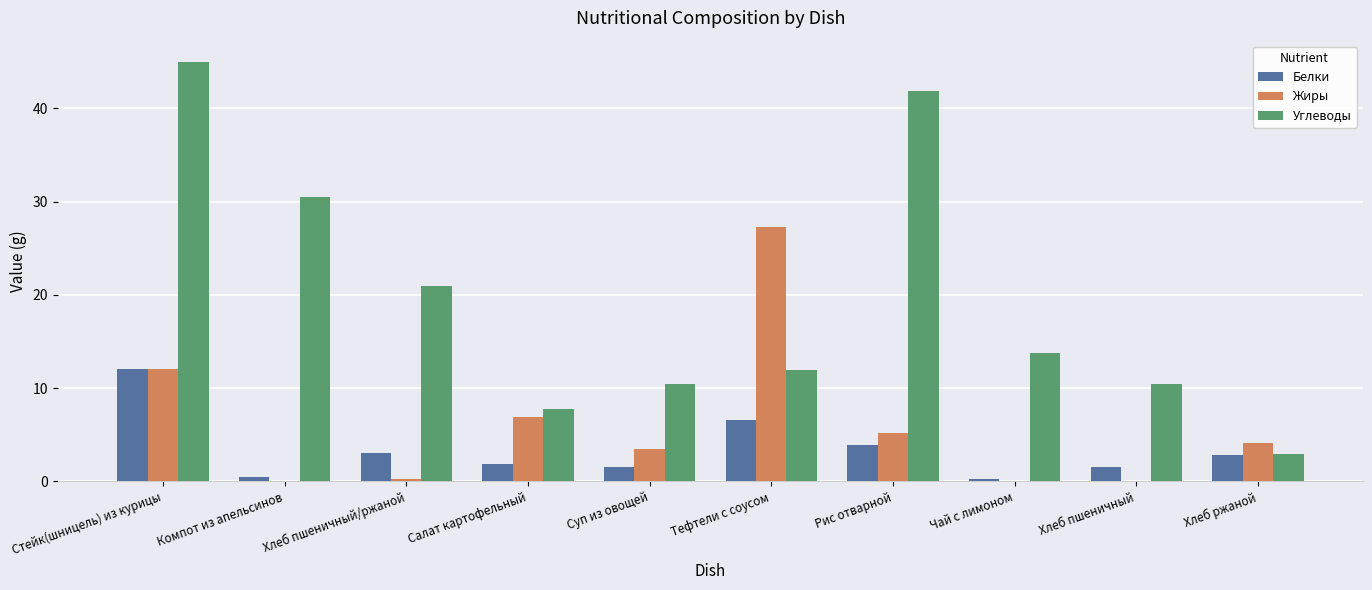

What is the sum of all Углеводы values?

195.5